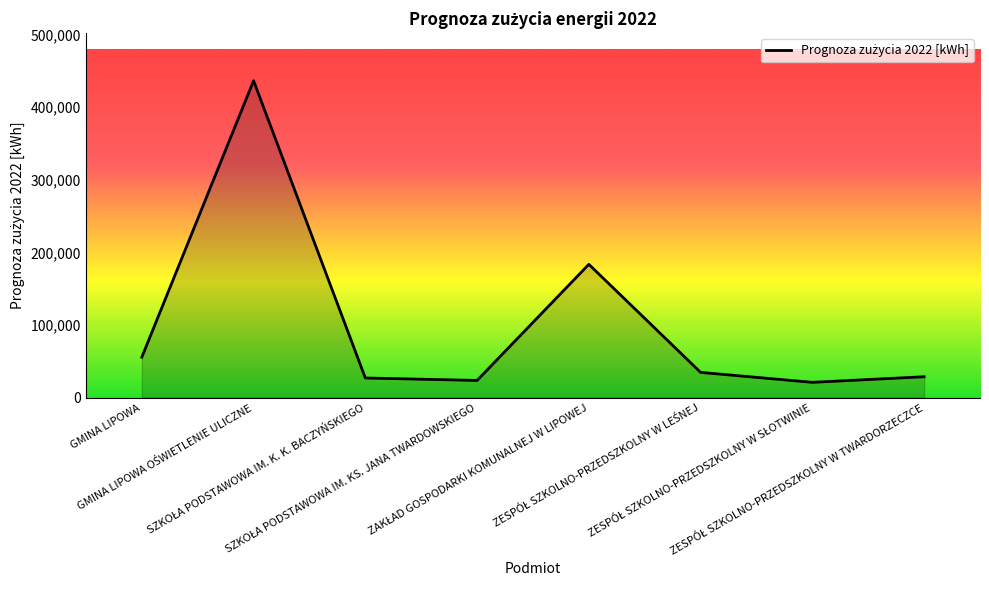

What is the greatest value displayed?

436600